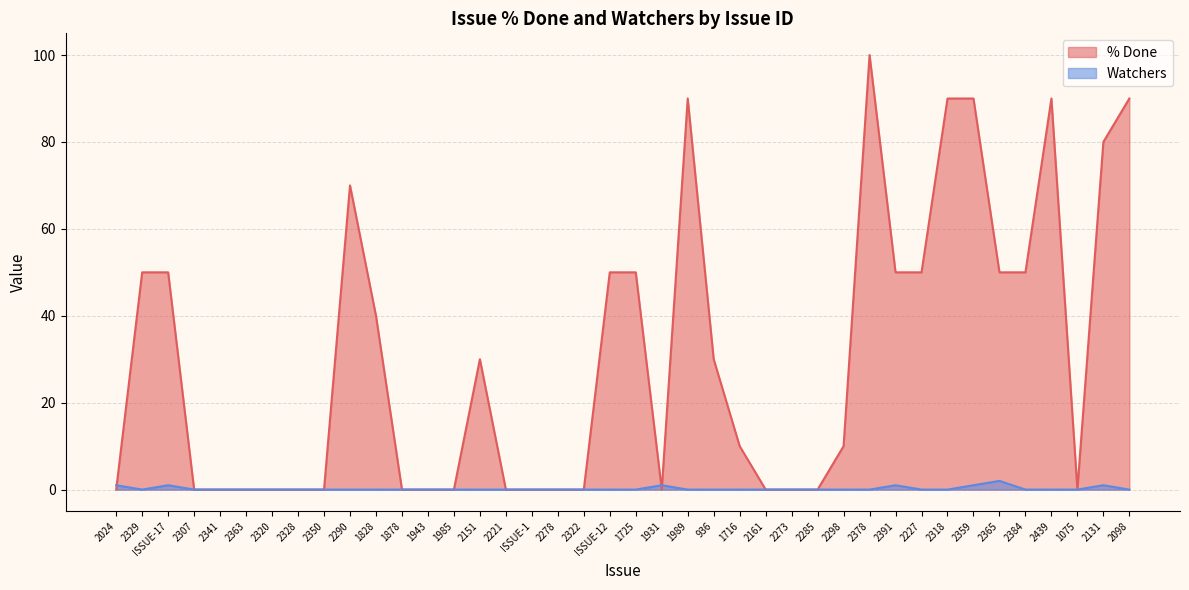

Is the value of Watchers at 1828 greater than the value of % Done at 1943?

No